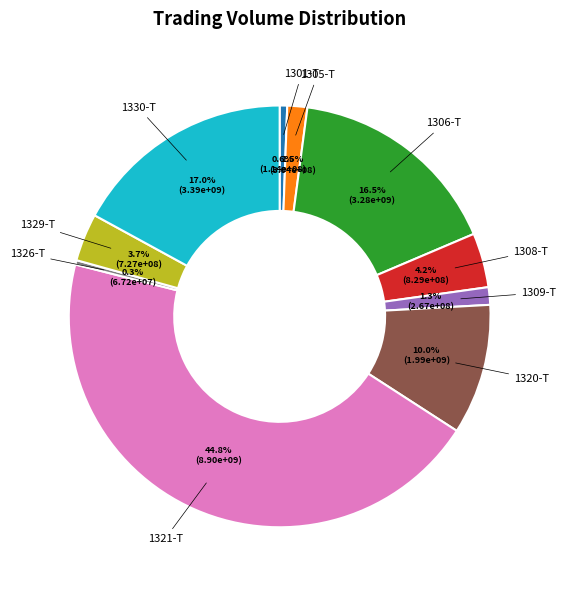

Is it true that 1329-T is 4% of the pie?

True